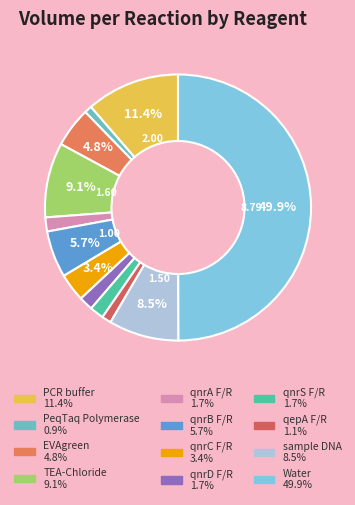

How many slices are in this pie chart?

12